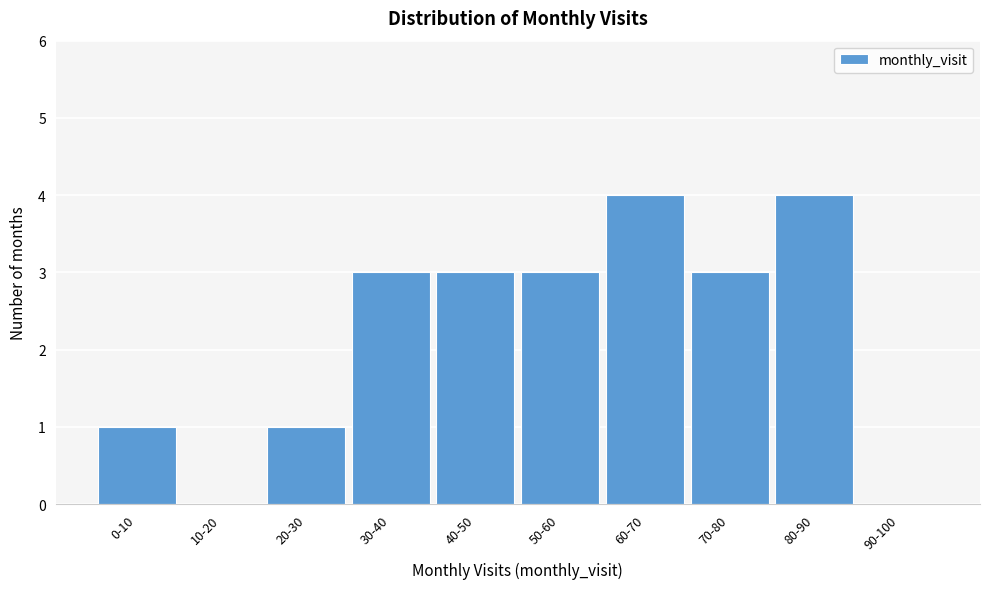

Reading right to left, transcribe all the data shown in this chart.

90-100=0	80-90=4	70-80=3	60-70=4	50-60=3	40-50=3	30-40=3	20-30=1	10-20=0	0-10=1